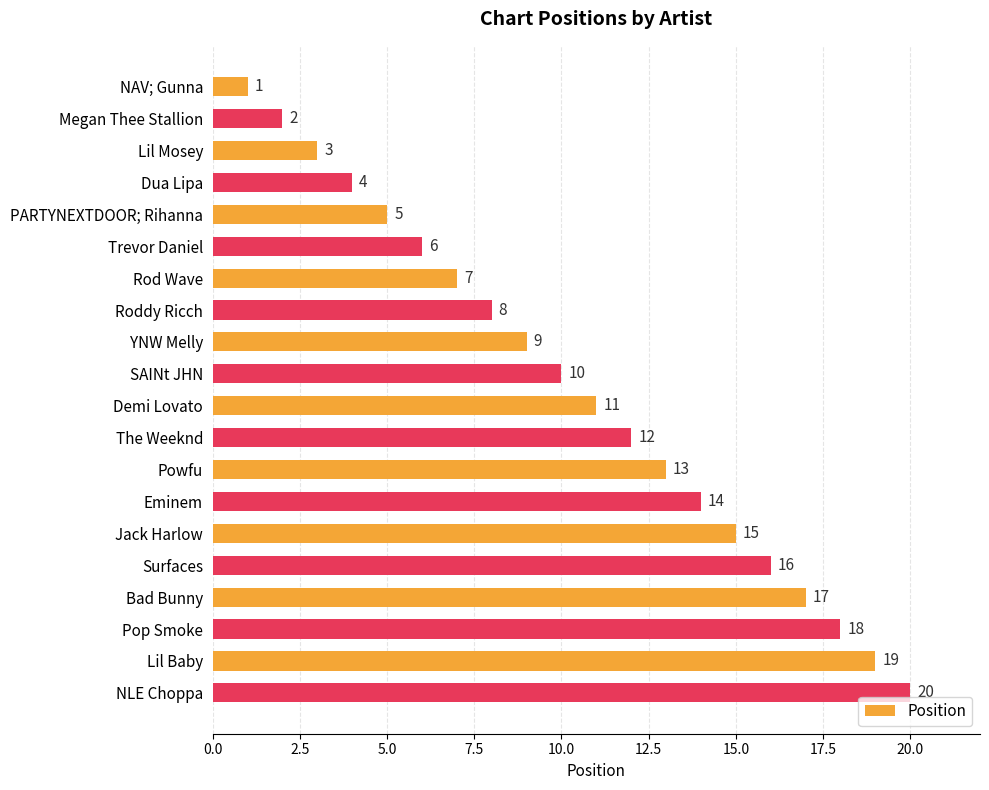

Between Megan Thee Stallion and YNW Melly, which is larger?

YNW Melly